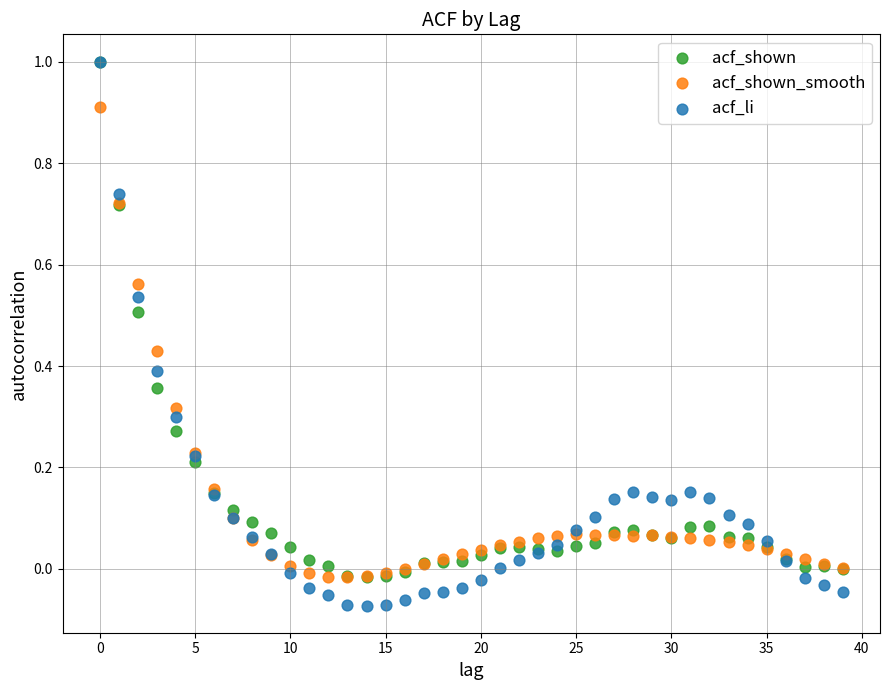

What are all the series names shown in the legend?

acf_shown, acf_shown_smooth, acf_li